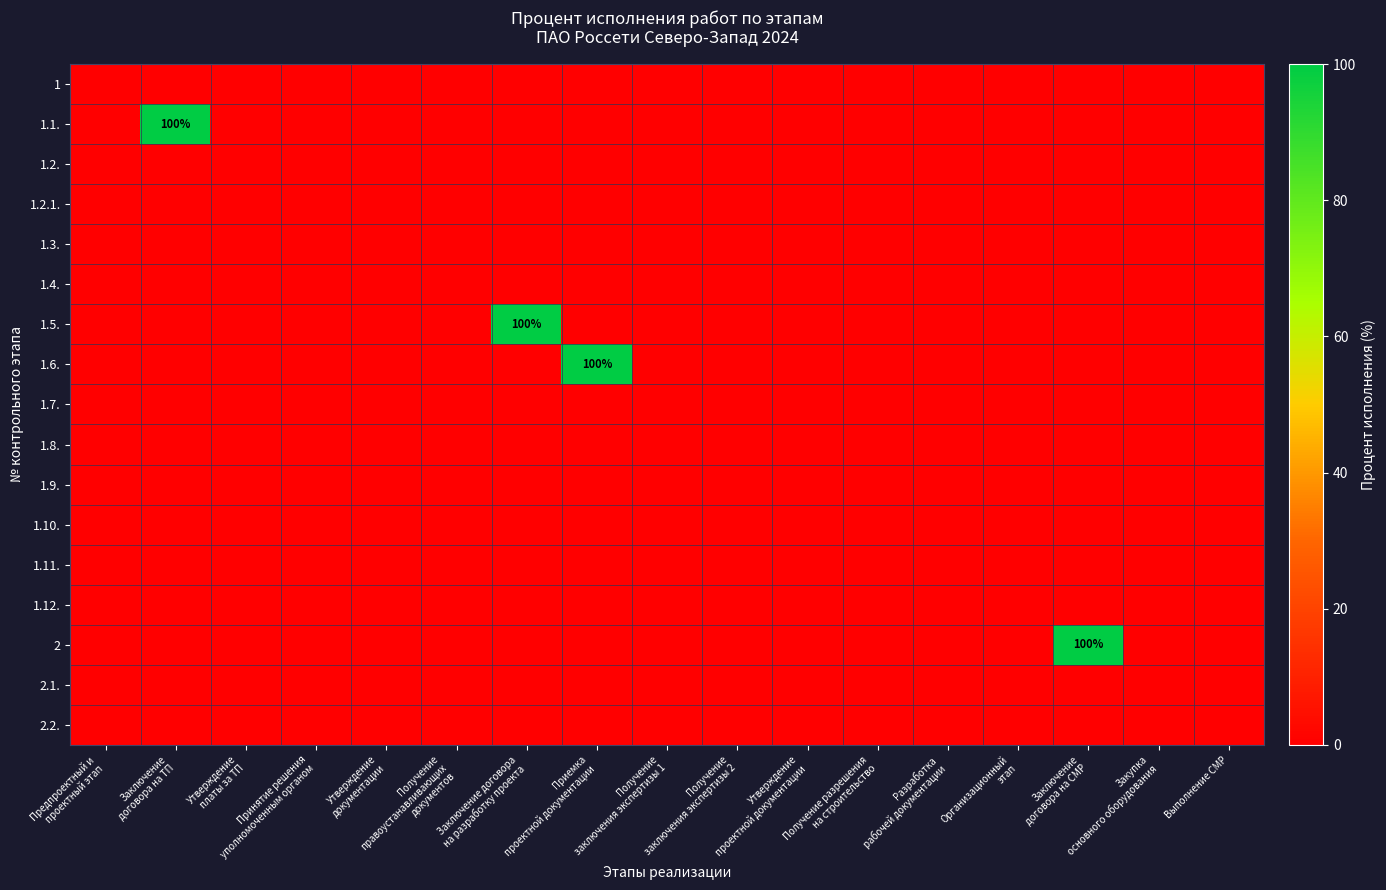

At which label is 1.4. closest to 0?

Предпроектный и проектный этап